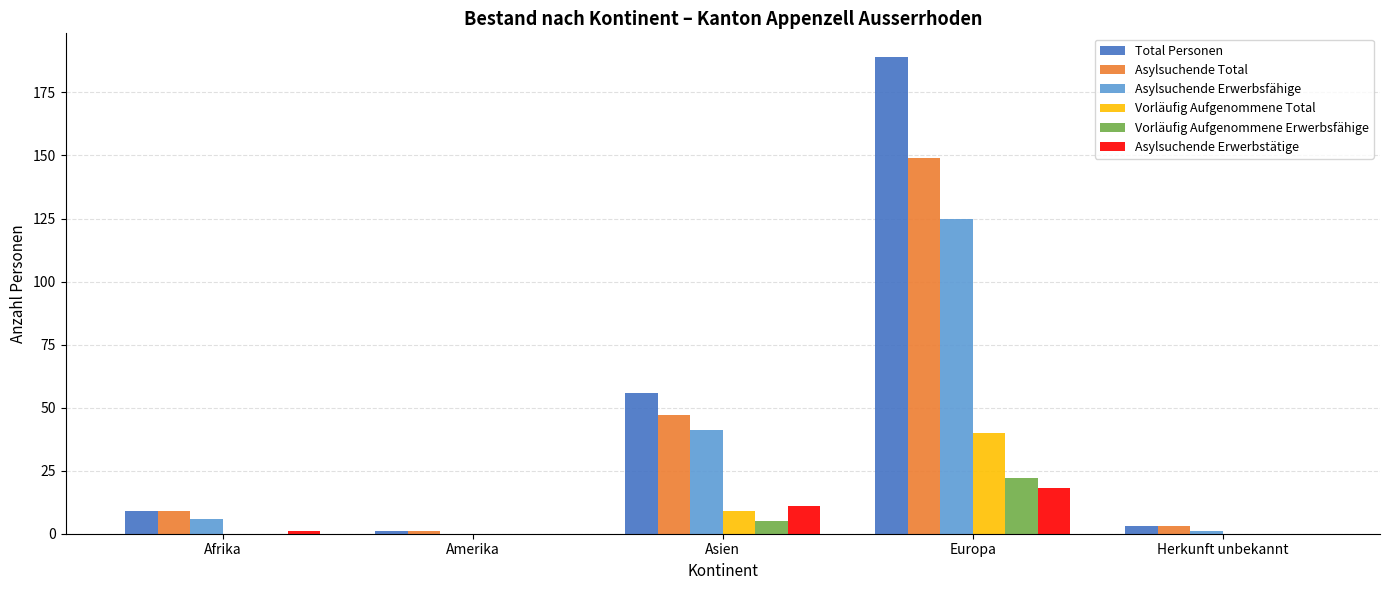

Reading left to right, what are all the values shown in this chart?

Total Personen: 9	1	56	189	3
Asylsuchende Total: 9	1	47	149	3
Asylsuchende Erwerbsfähige: 6	0	41	125	1
Vorläufig Aufgenommene Total: 0	0	9	40	0
Vorläufig Aufgenommene Erwerbsfähige: 0	0	5	22	0
Asylsuchende Erwerbstätige: 1	0	11	18	0